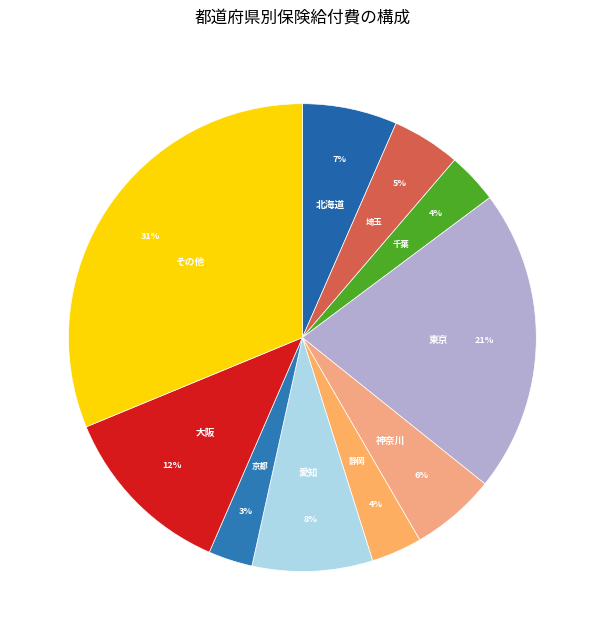

Is there any slice that represents more than half of the pie?

No